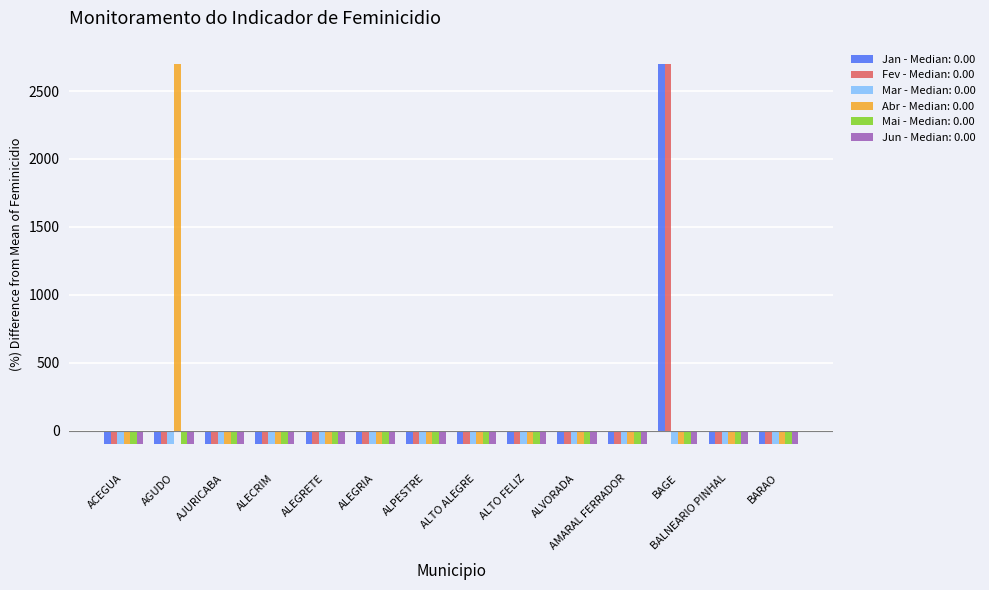

Is it true that Mar - Median: 0.00 equals -100.0 at ALECRIM?

True